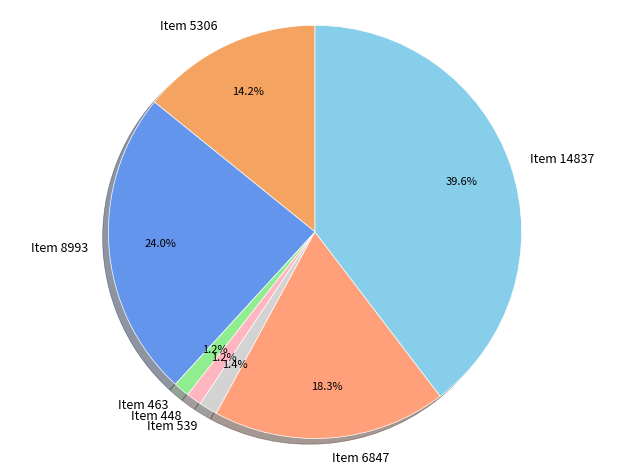

Does any single category account for the majority?

No